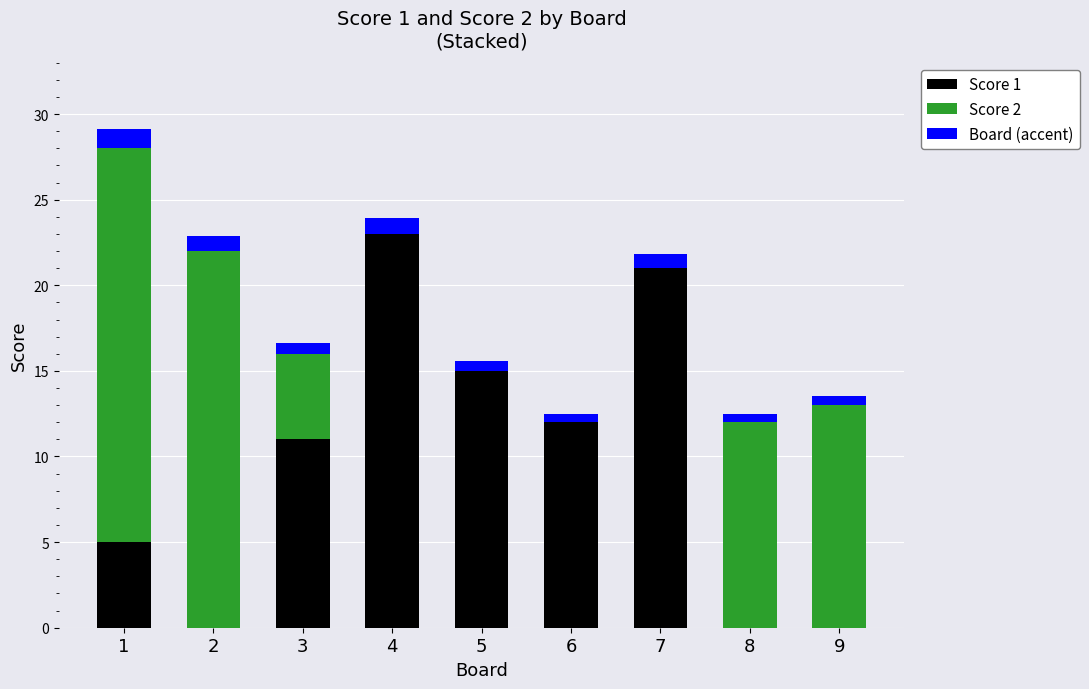

At which category is the sum across all series the highest?

1